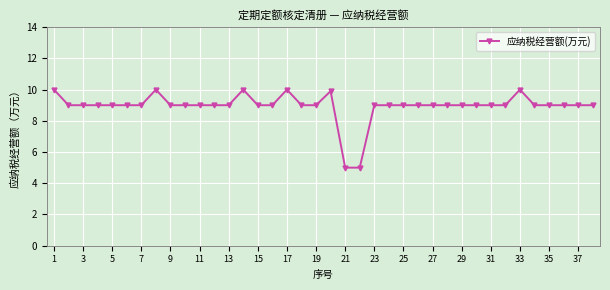

What is the average value?

8.9